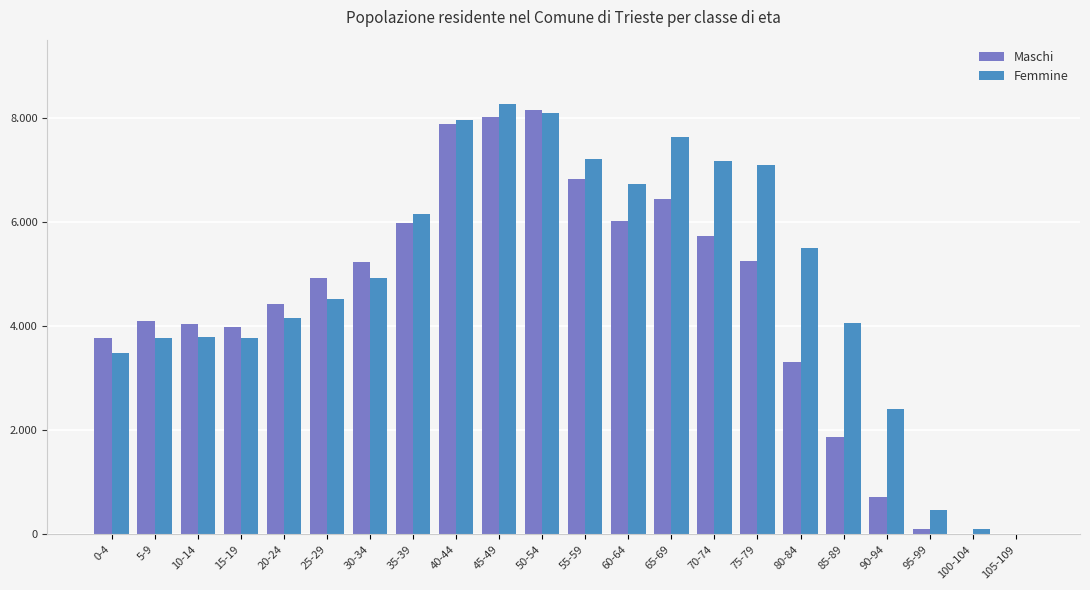

Which category has the lowest value in the Femmine series?

105-109